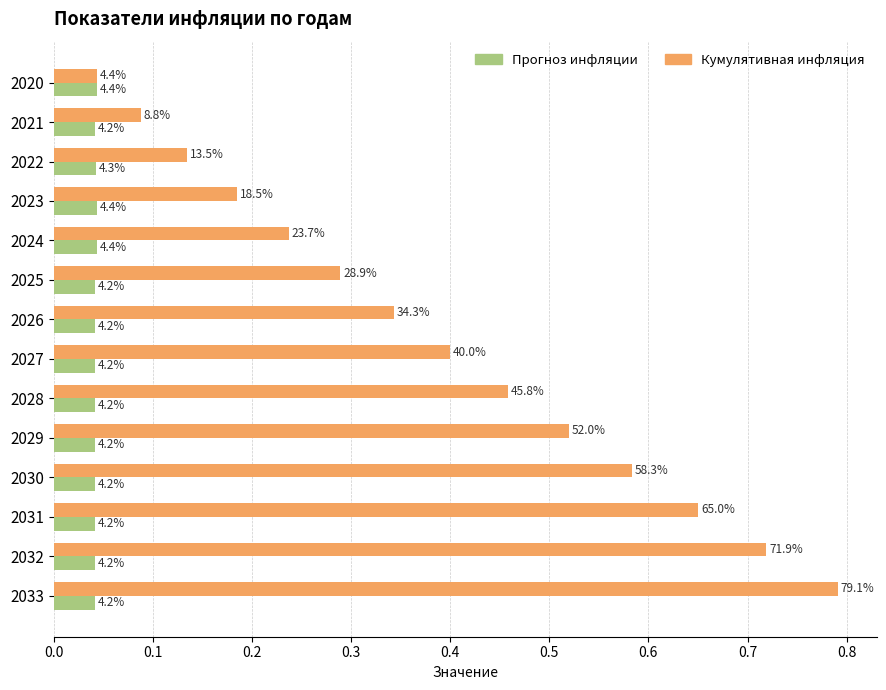

What are all the series names shown in the legend?

Прогноз инфляции, Кумулятивная инфляция